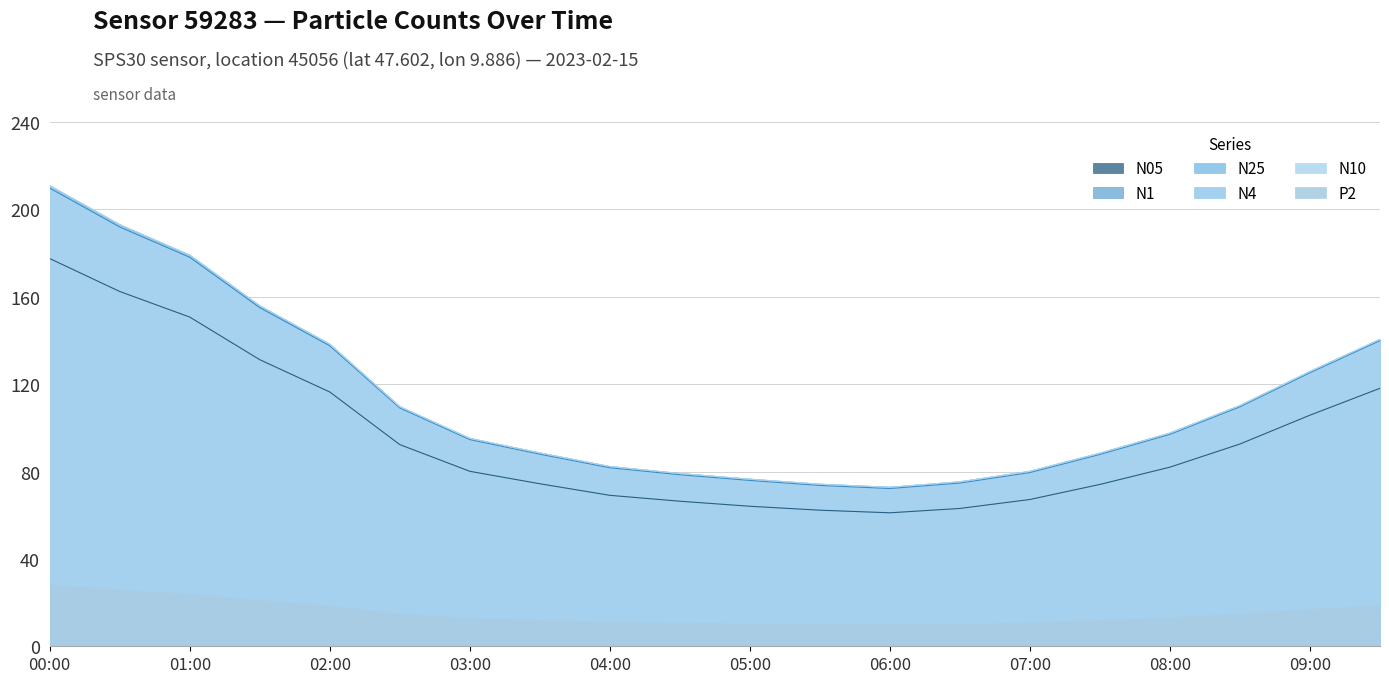

How many data points does each series have?

20